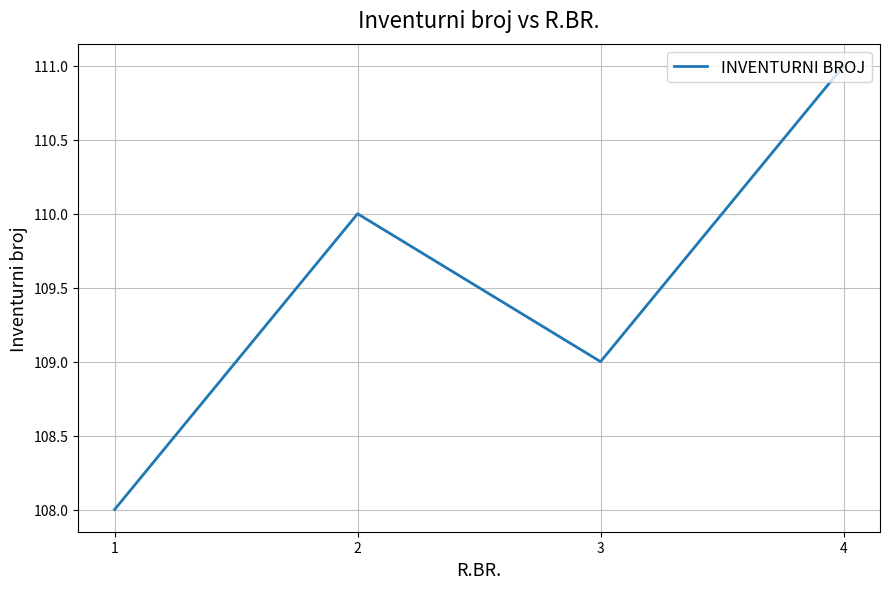

What value does the data have at 2?

110